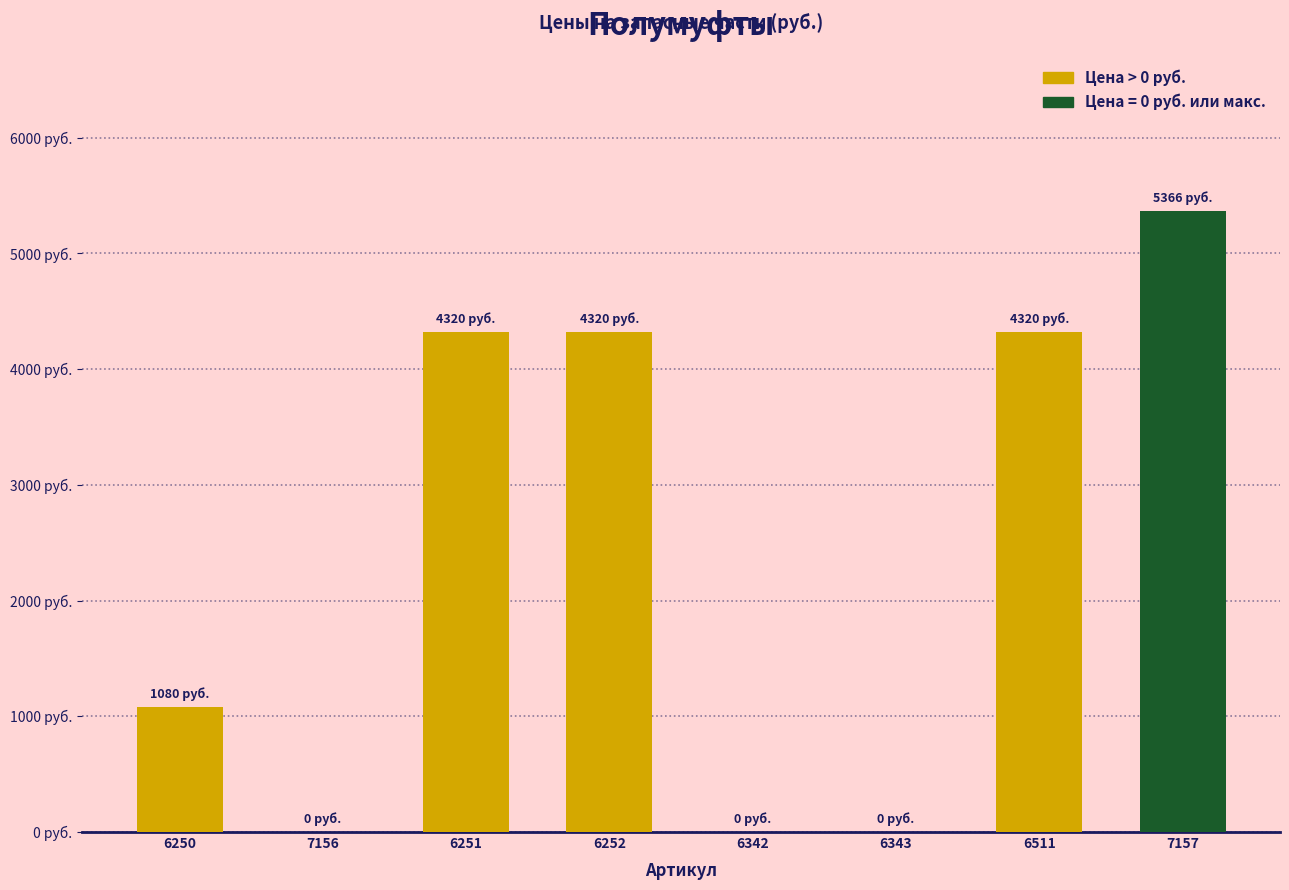

Where is the data nearest to the value 2683?

6250